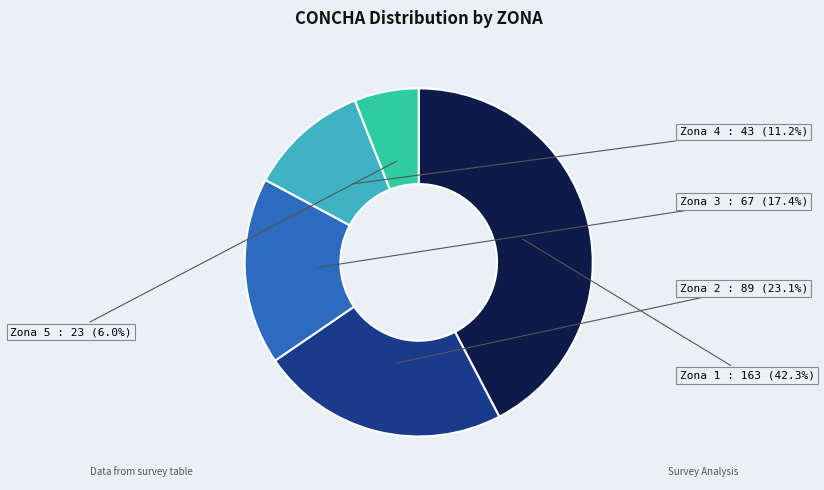

Which slice is the largest?

Zona 1